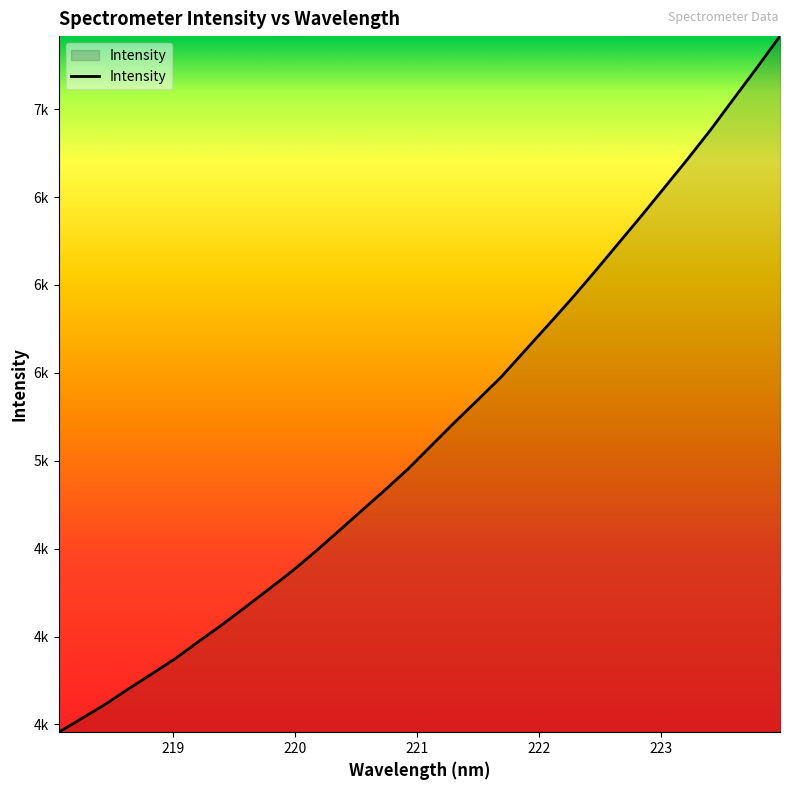

Does the chart display data point markers on the line(s)?

No